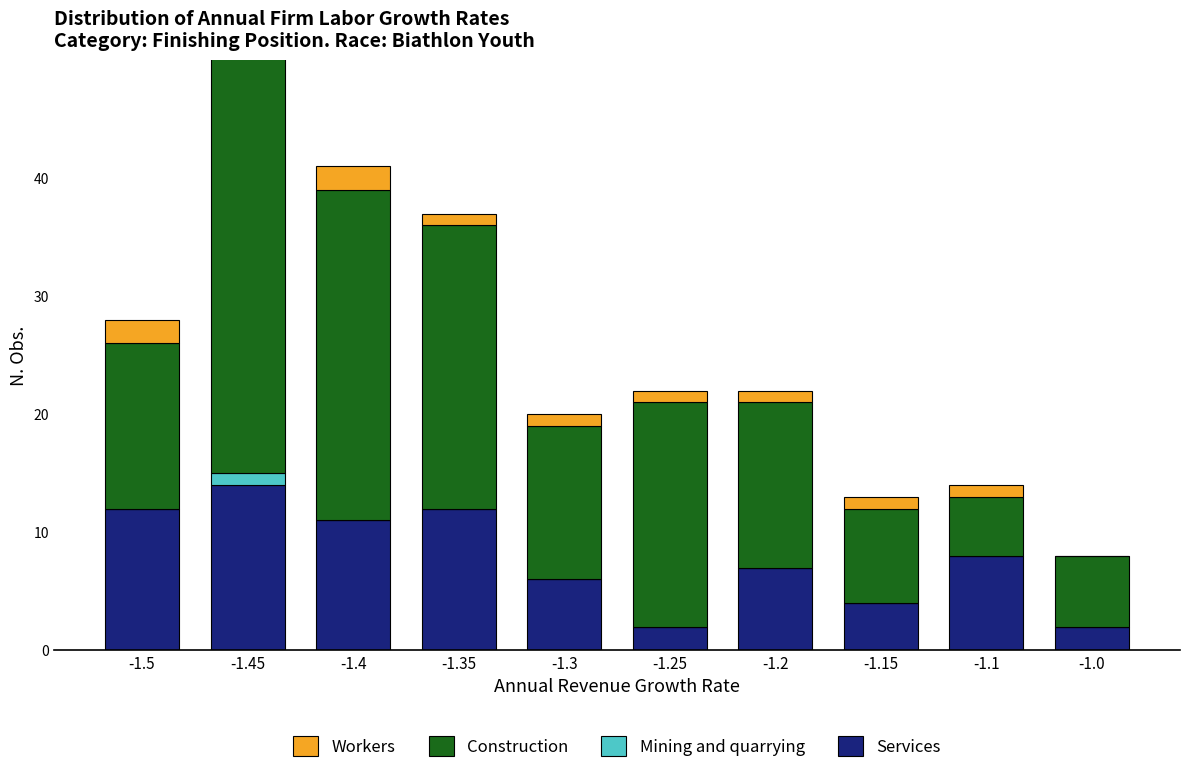

Between -1.4 and -1.35, which is larger?

-1.35